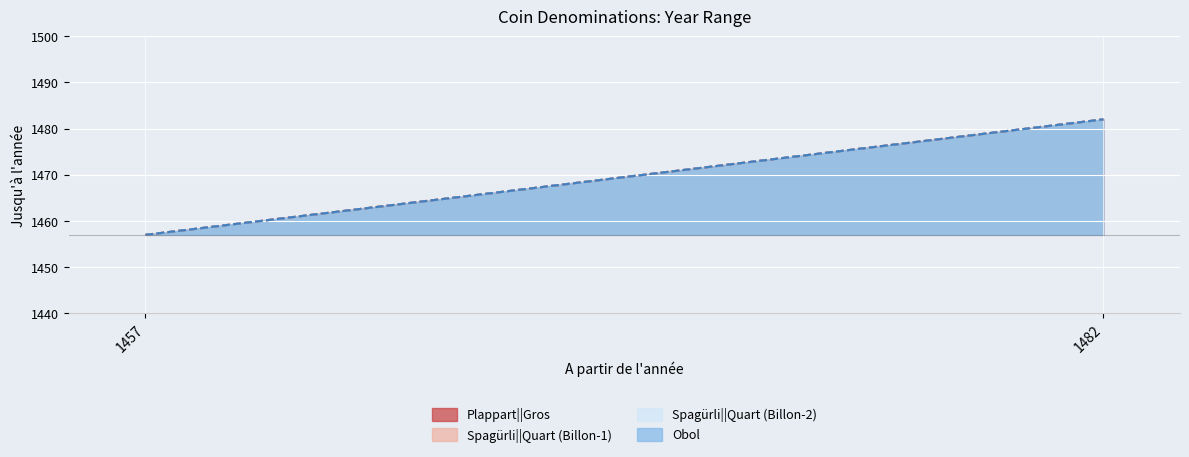

How many series are shown in this chart?

4